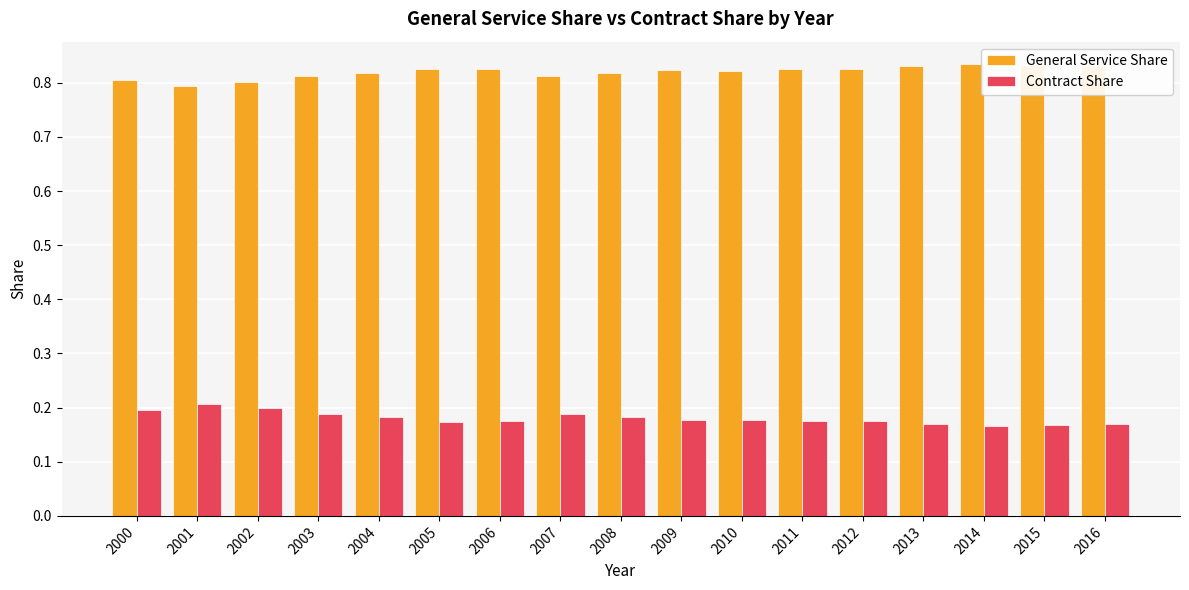

Is it true that Contract Share equals 0.2 at 2003?

True